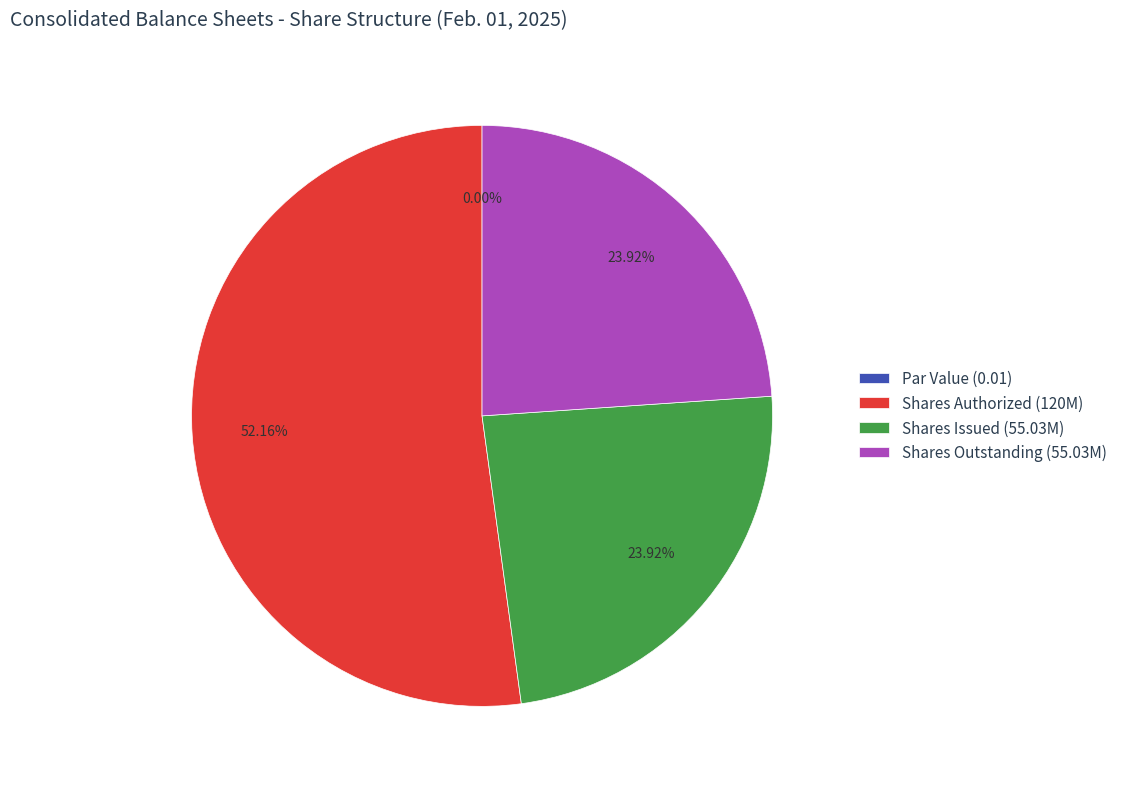

True or false: Common stock, shares issued (55028682) accounts for 12% of the total.

False